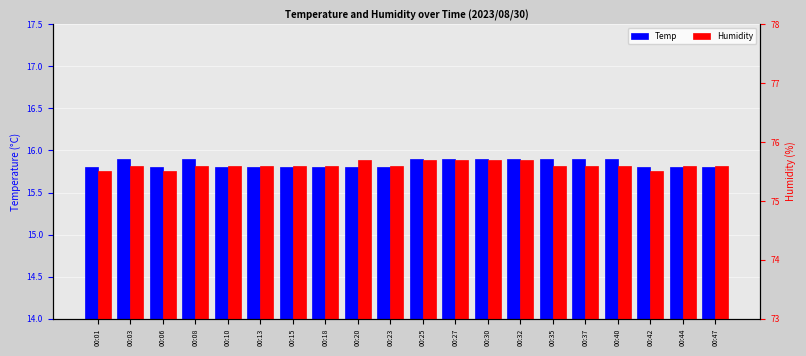

What is the maximum value for Humidity?

75.7